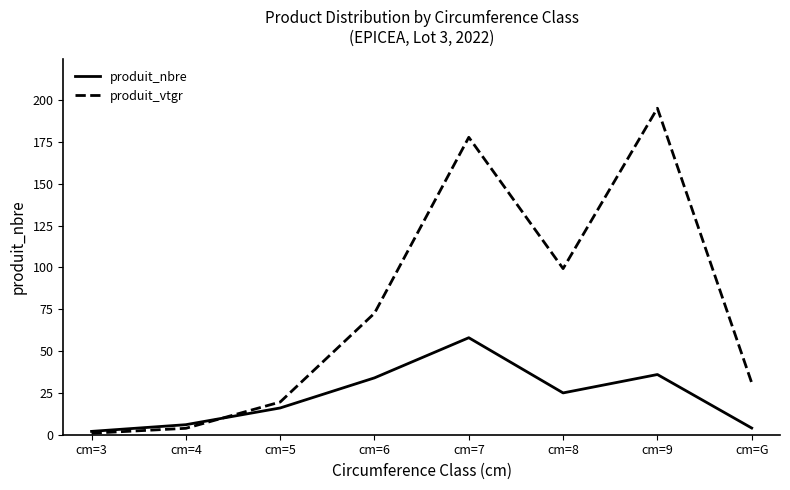

Which series has the largest range (max minus min)?

produit_vtgr